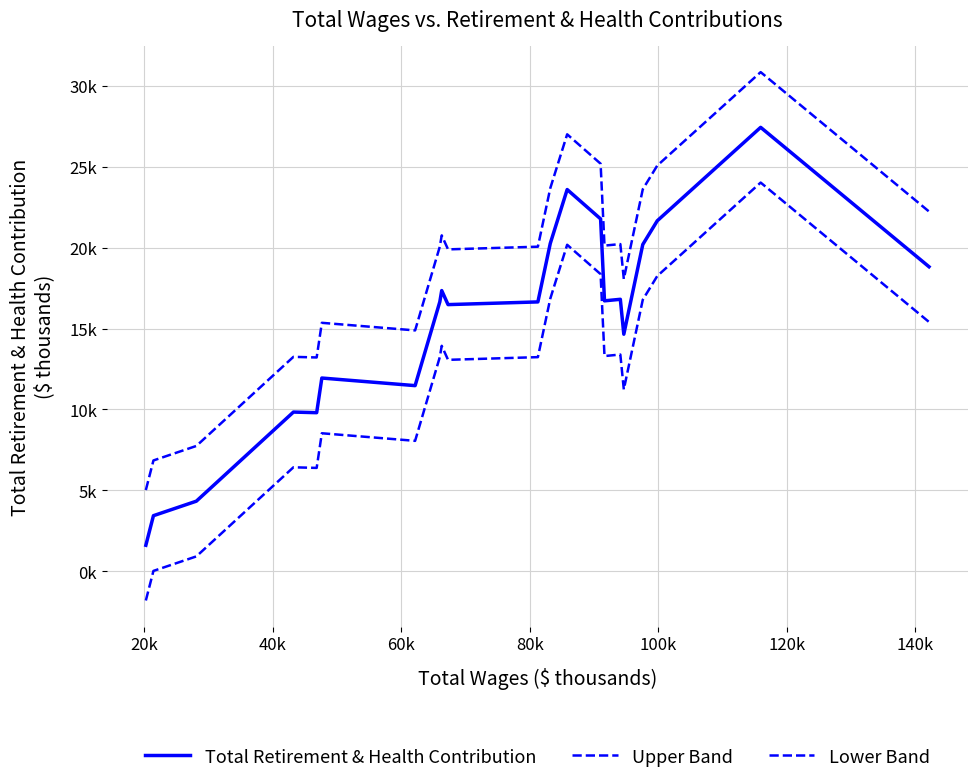

Does the chart have visible grid lines?

Yes